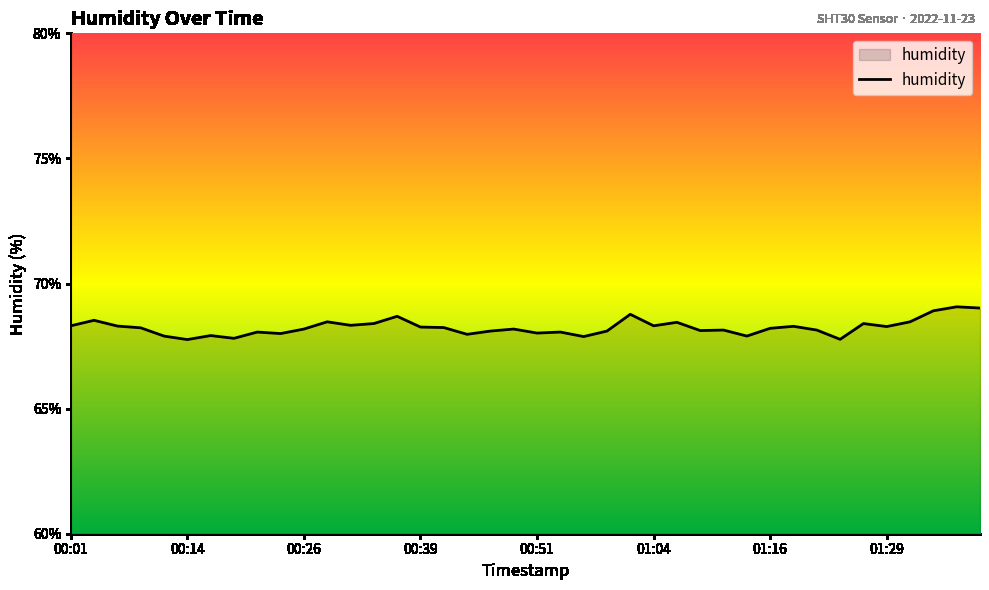

What is the difference between the maximum and minimum values?

1.3